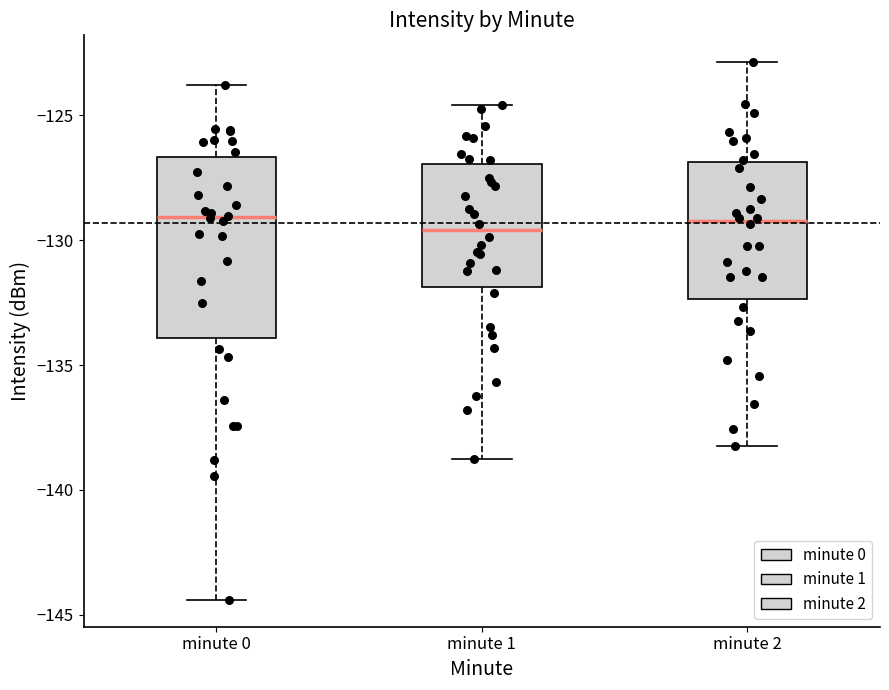

Where is the lower edge of the box for minute 0 on the y-axis? The values are not printed on the chart, so give them approximately, as read against the axis.

-134.0